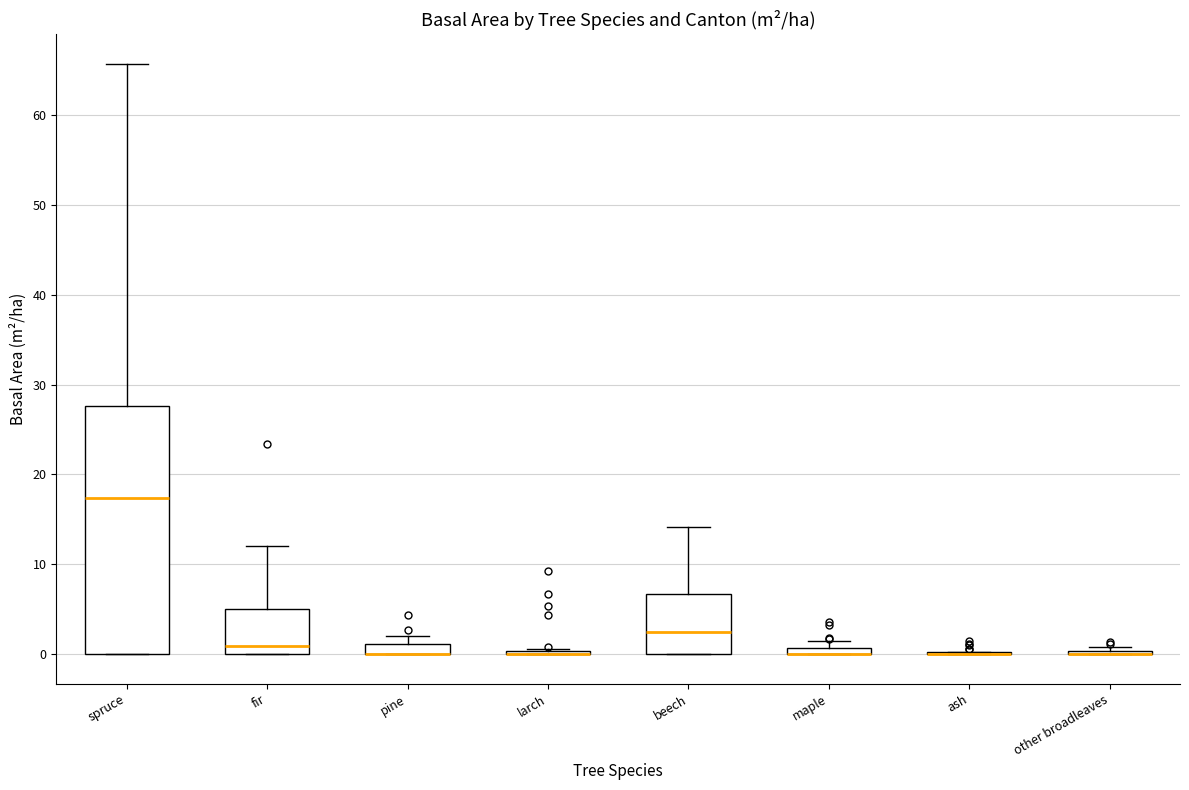

Which box is the tallest, from its lower edge to its upper edge?

spruce